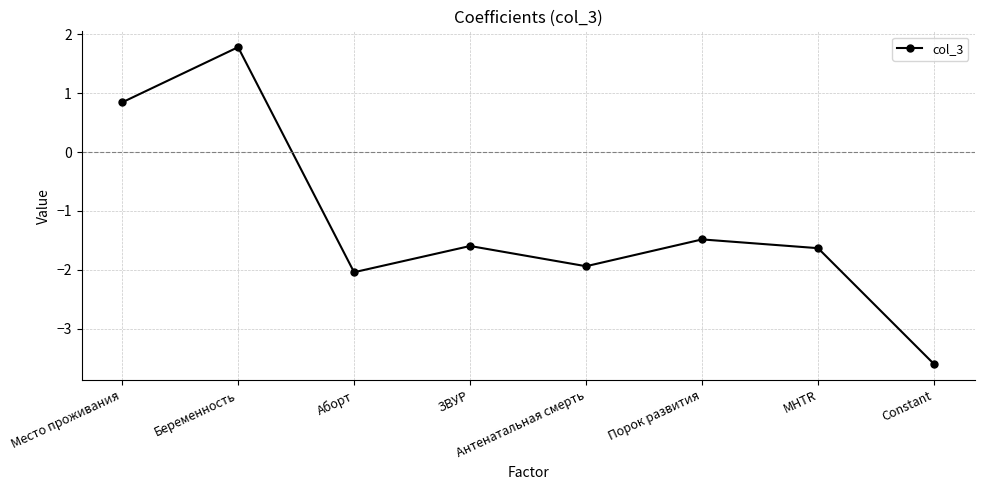

Reading left to right, transcribe all the data shown in this chart.

Место проживания=0.8	Беременность=1.8	Аборт=-2.0	ЗВУР=-1.6	Антенатальная смерть=-1.9	Порок развития=-1.5	MHTR=-1.6	Constant=-3.6